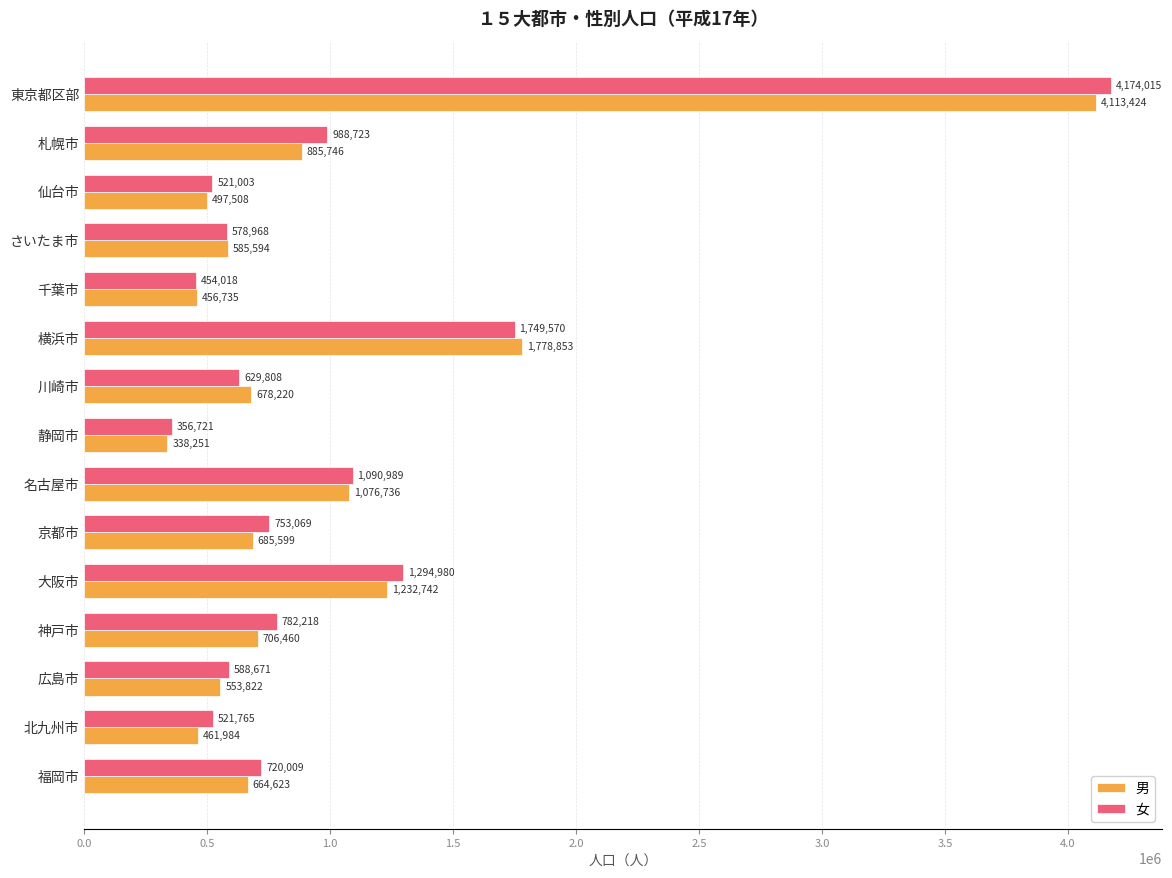

Is it true that 男 equals 193353 at 広島市?

False